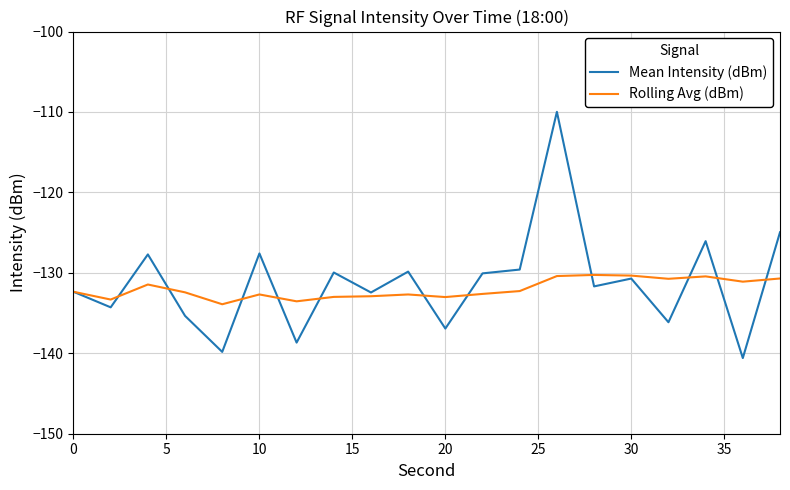

Rank the series by their maximum value, from lowest to highest.

Rolling Avg (dBm), Mean Intensity (dBm)